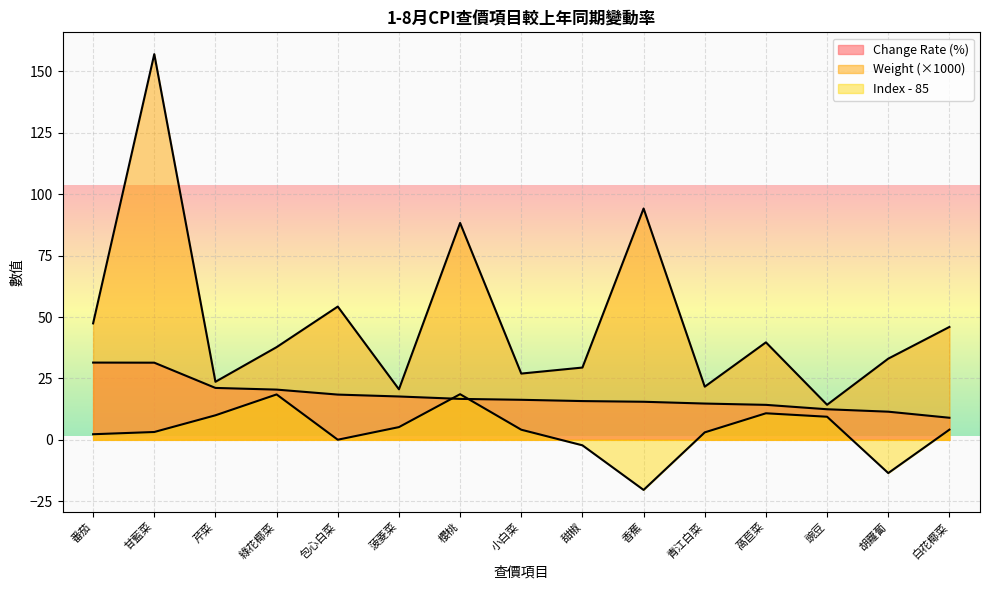

Where does the Change Rate series first go above 16?

番茄